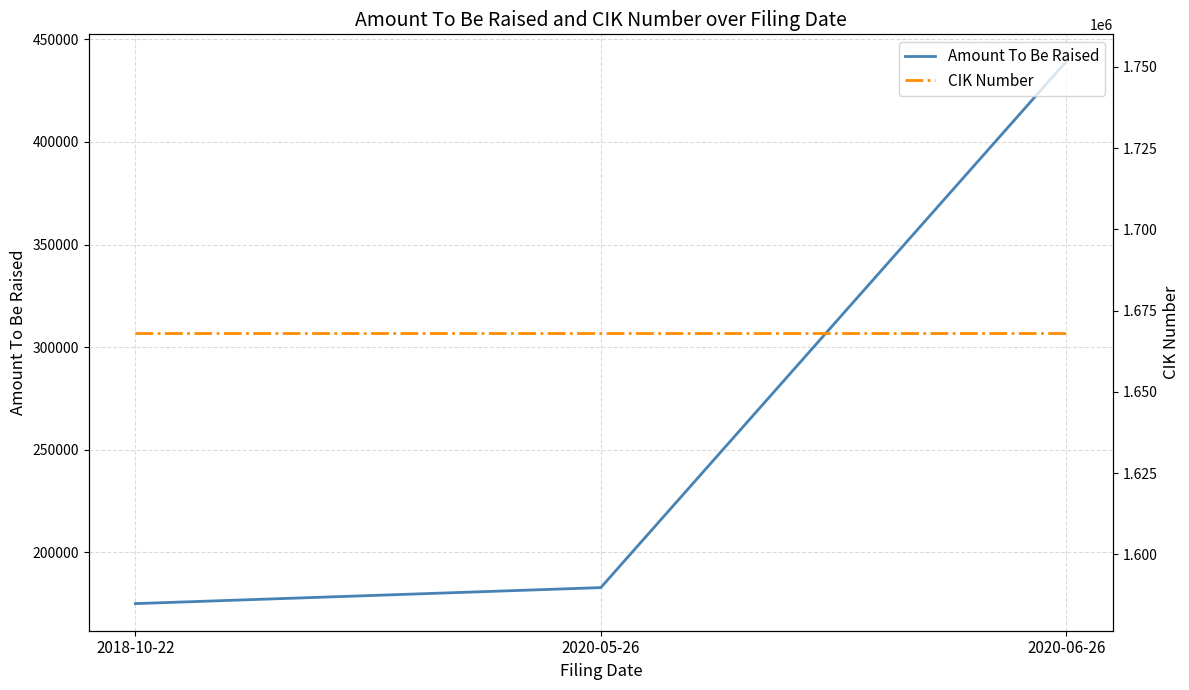

Reading left to right, list all the values displayed in this chart.

Amount To Be Raised: 175000	182801	439248
CIK Number: 1668253	1668253	1668253